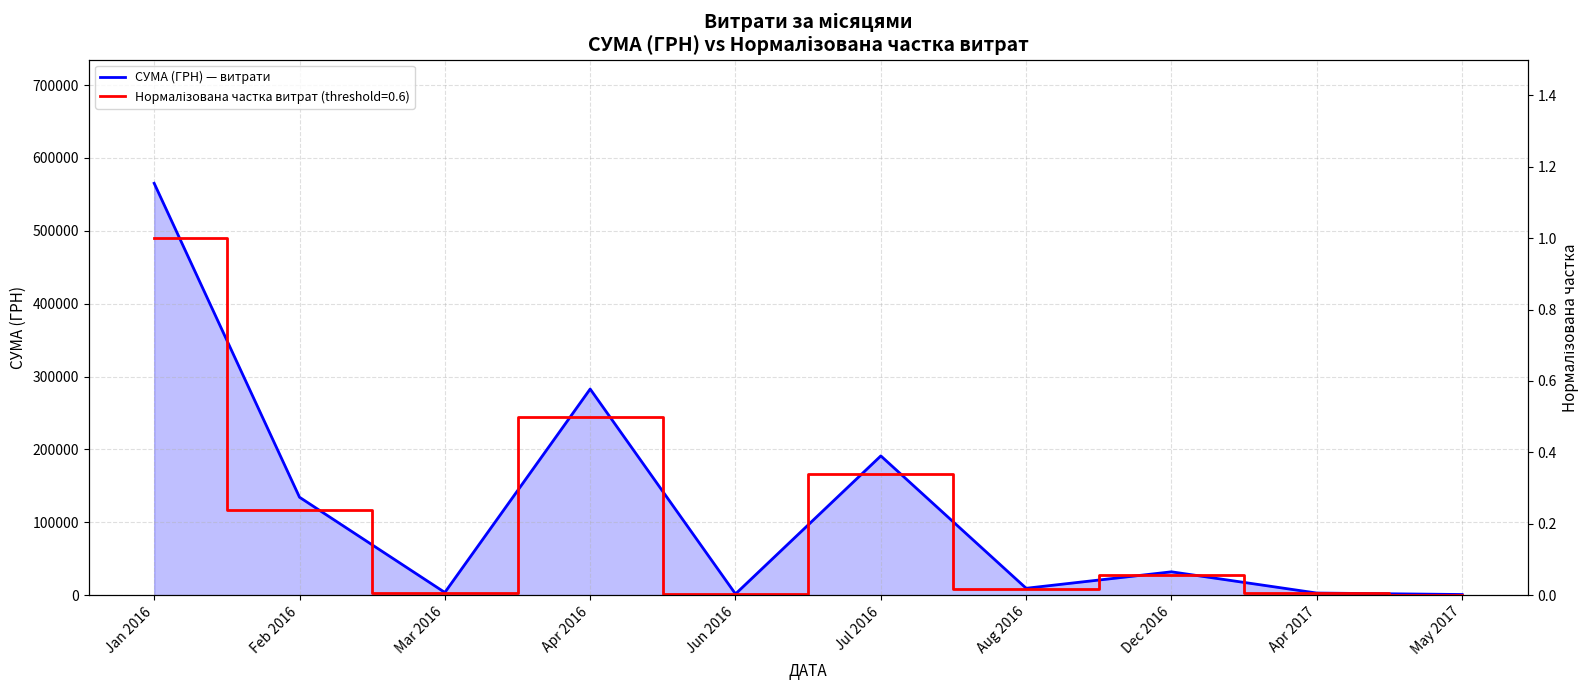

The value of СУМА (ГРН) — витрати at Dec 2016 is 31999.0. True or false?

True